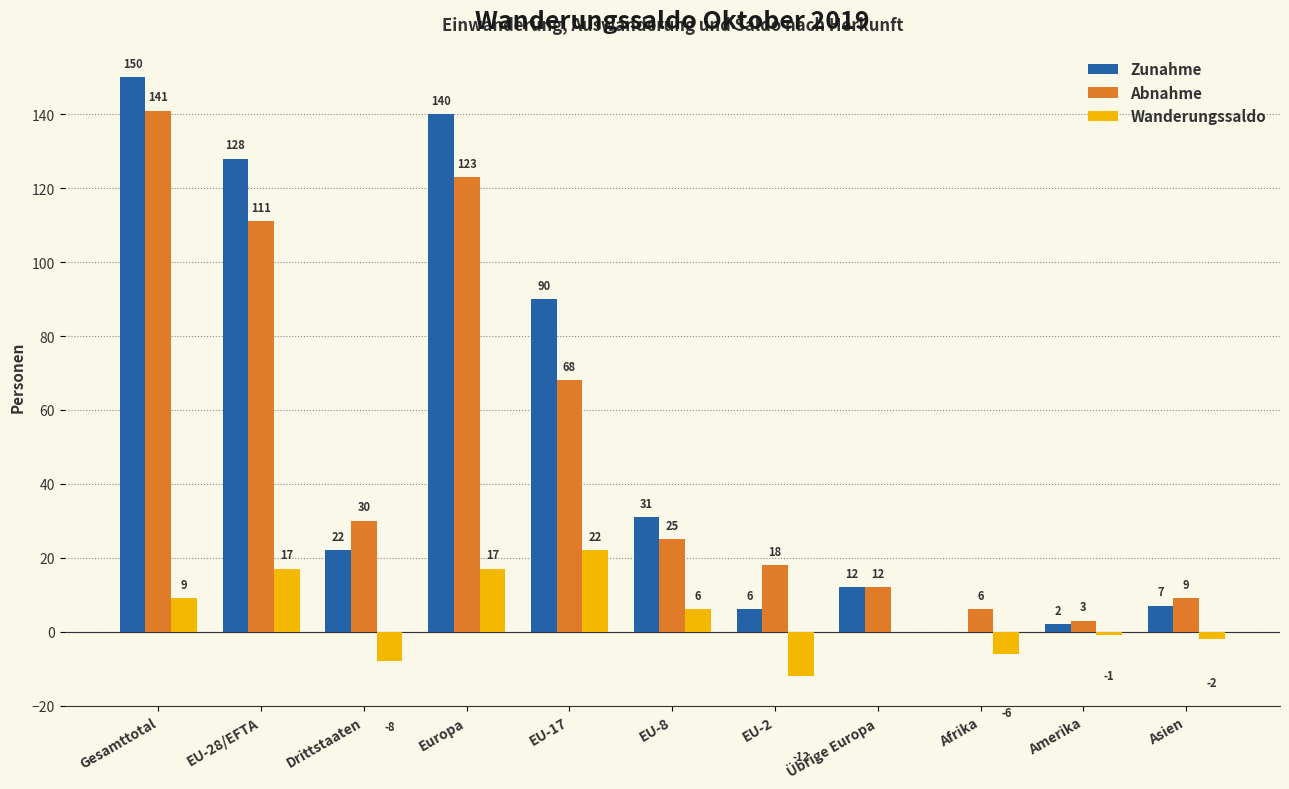

What is the total value across all series at Übrige Europa?

24